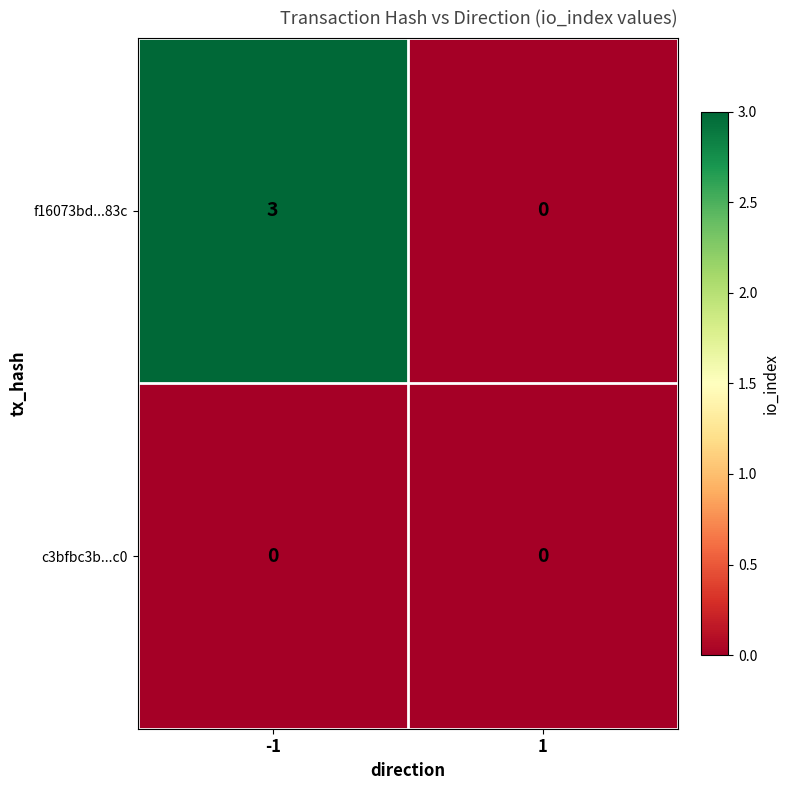

Rank the series by their maximum value, from highest to lowest.

f16073bd...83c, c3bfbc3b...c0